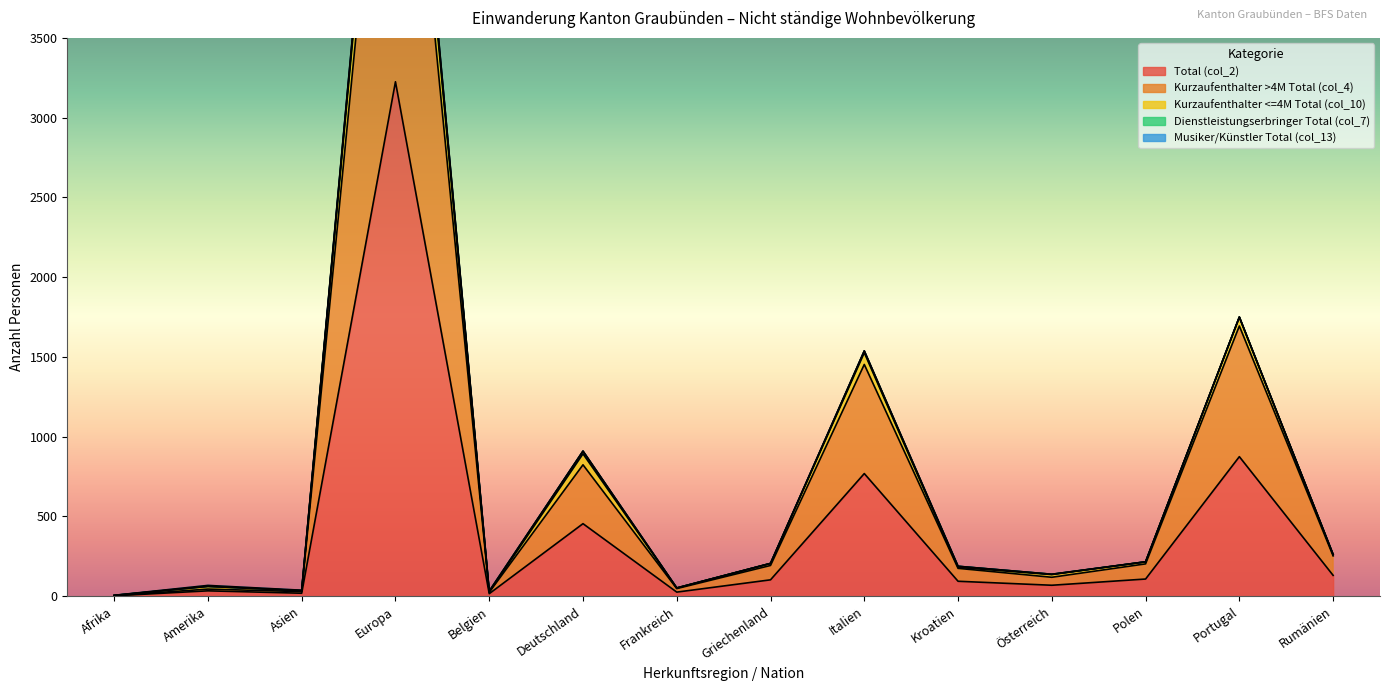

How many values in the Total (col_2) series exceed 103?

6